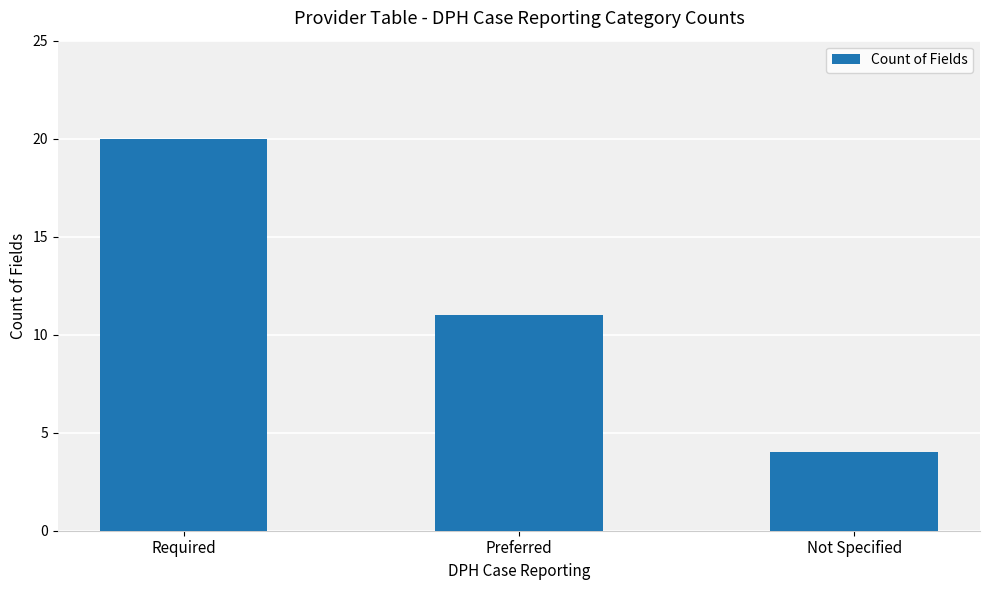

List the labels in order of value, smallest first.

Not Specified, Preferred, Required